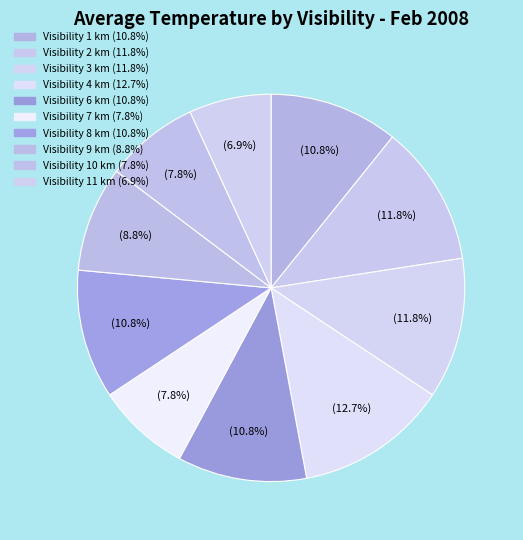

Which slice is the smallest?

11